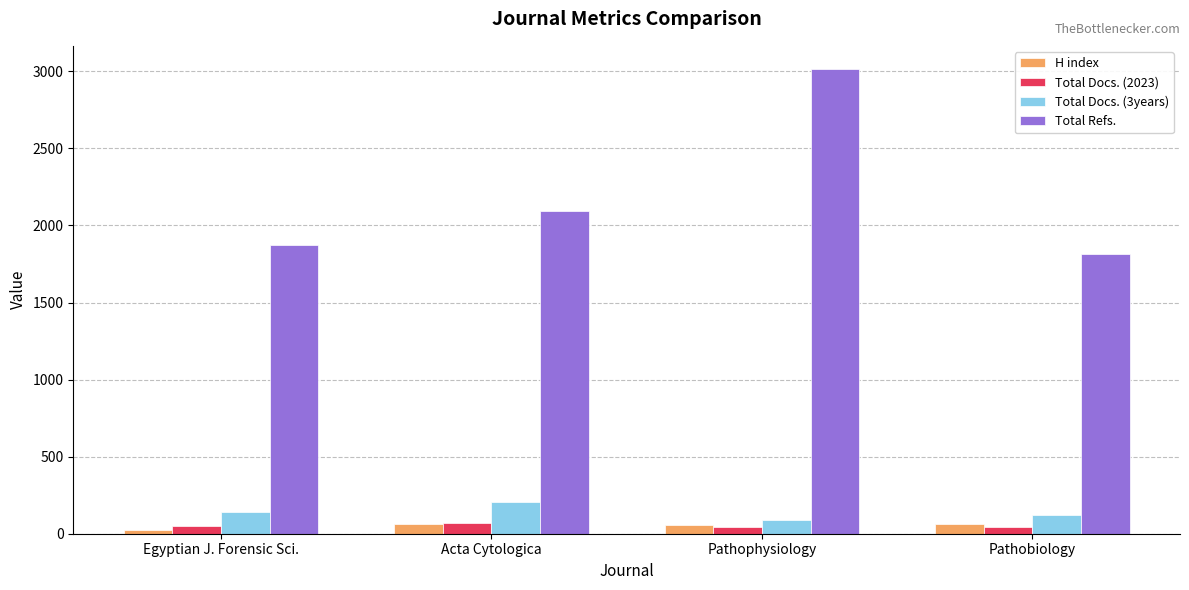

At how many categories does at least one series exceed 1594?

4